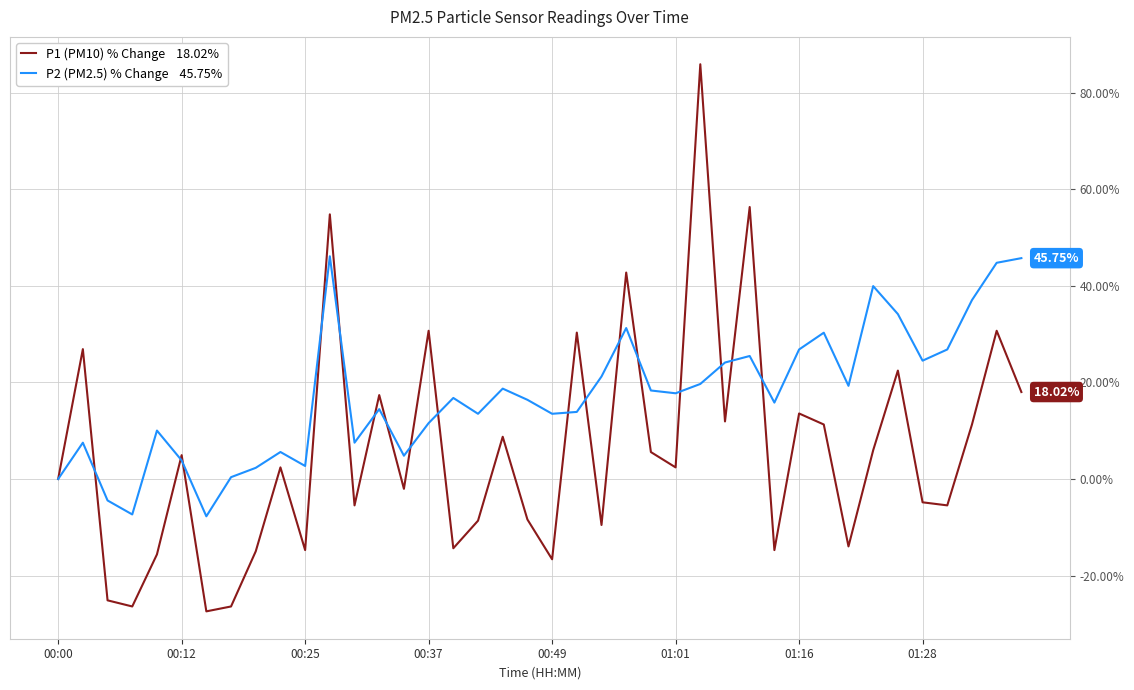

Is this an area chart (filled region under the line)?

No